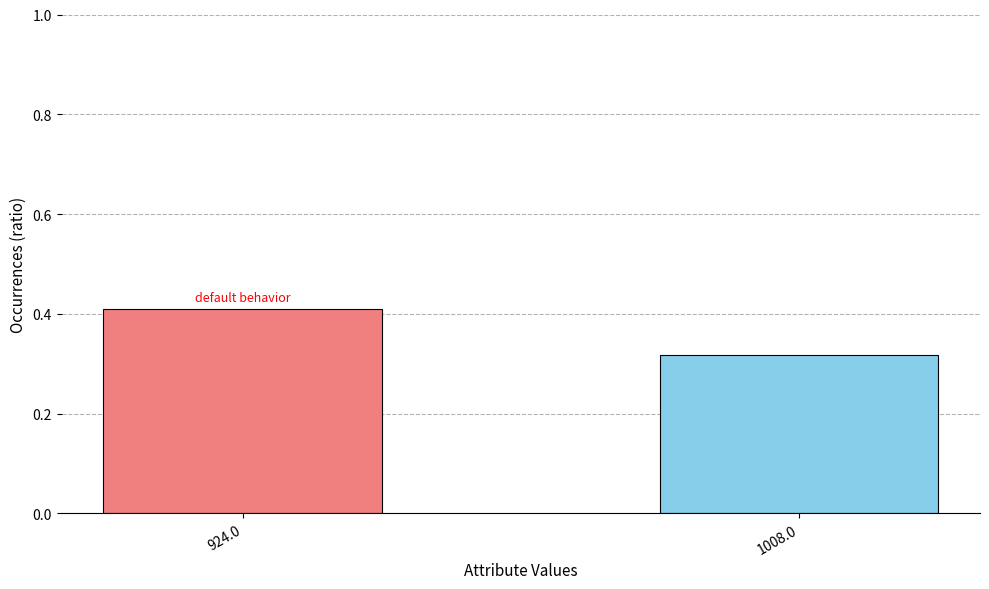

What is the sum of all values?

0.7